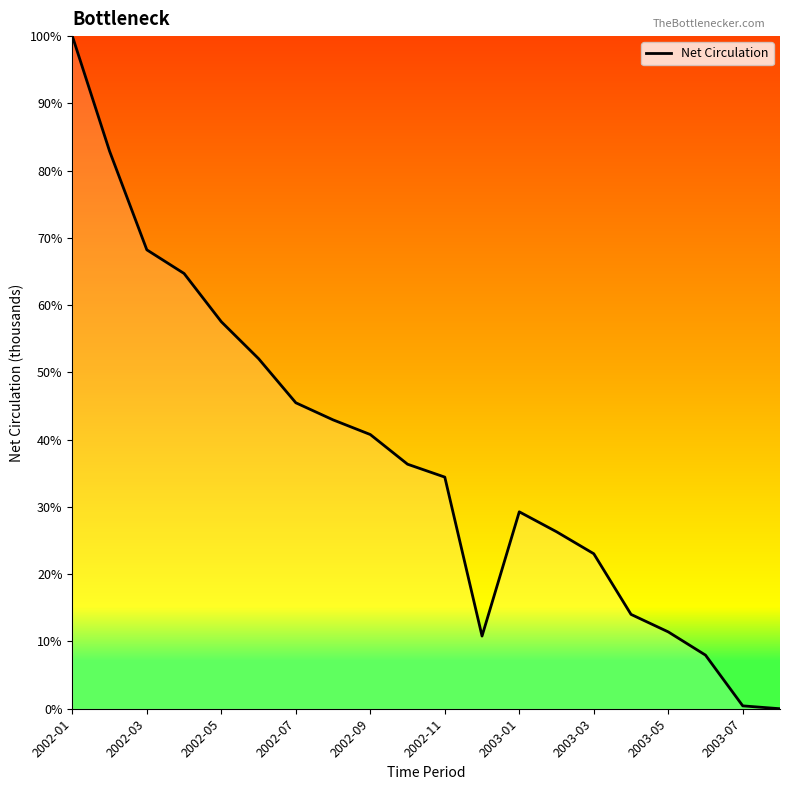

What is the greatest value displayed?

100.0